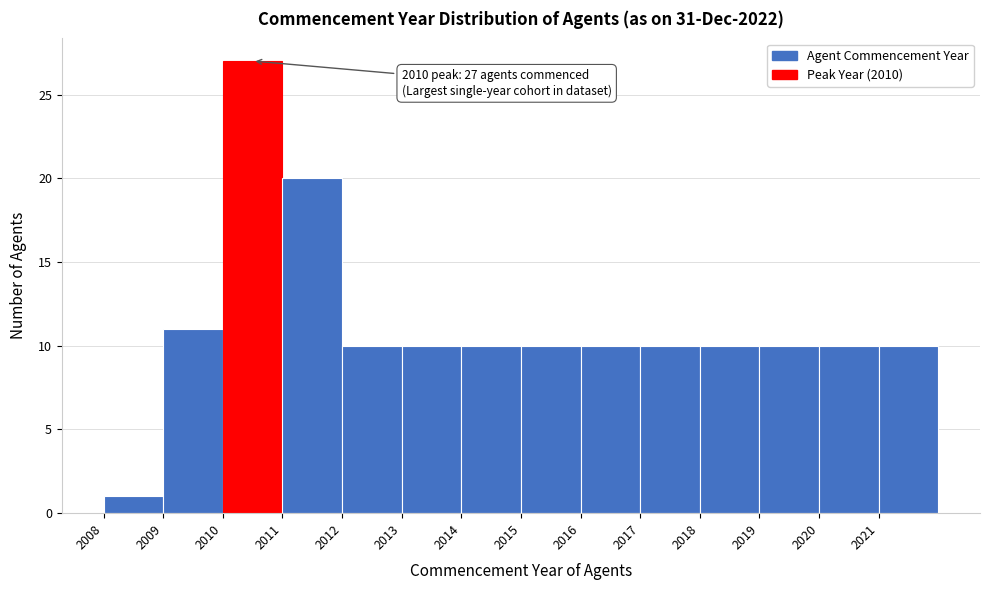

Over which range of the x-axis is the bar tallest?

2010 to 2011